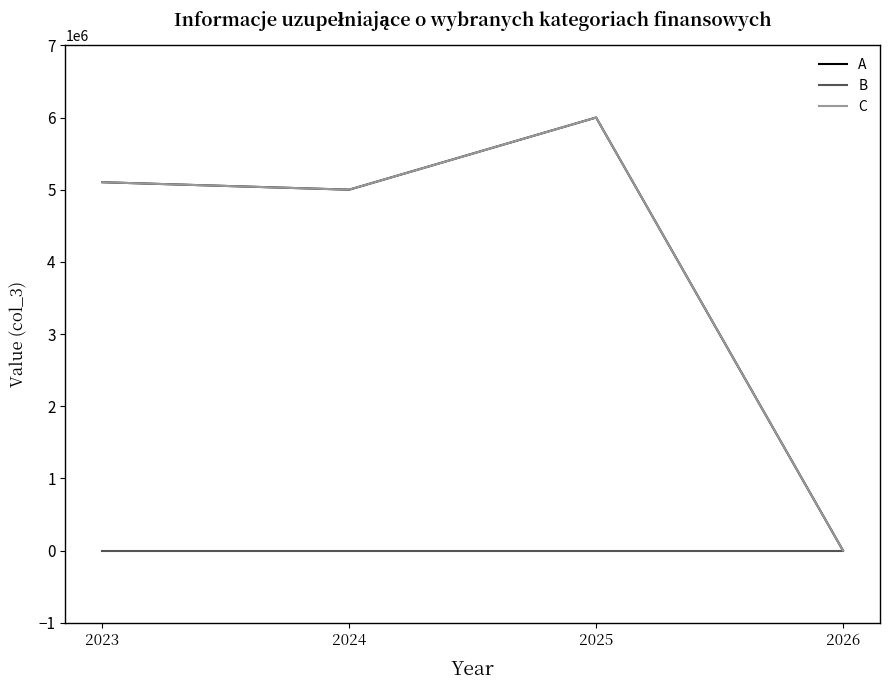

What is the maximum value shown in the chart?

6000000.0